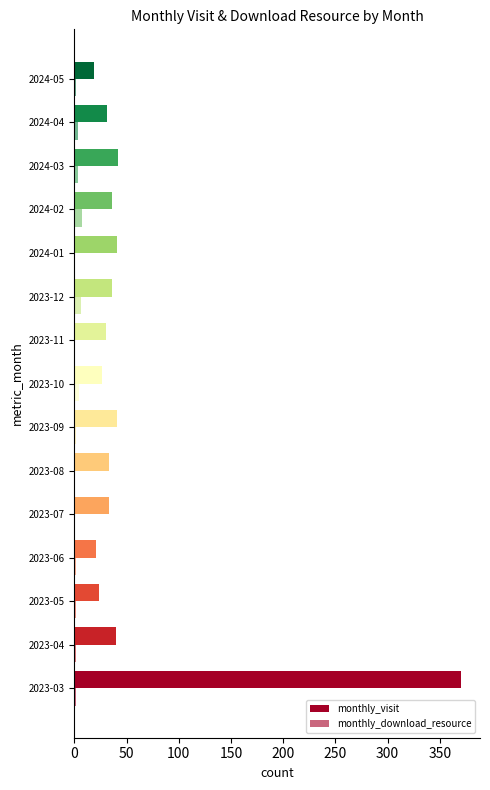

What is the value of the monthly_download_resource bar at the 12th from the left?

7